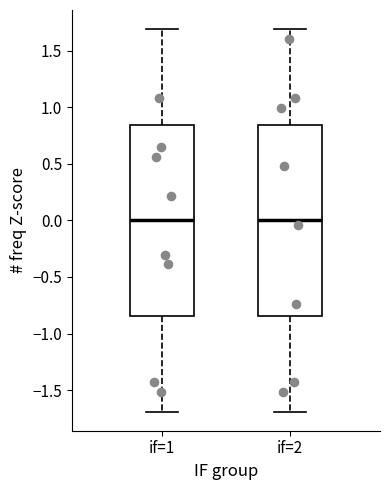

Reading left to right, read every box against the y-axis: the position of its median line, the range the box covers, and the ends of its whiskers. The values are not printed on the chart, so give them approximately, as read against the axis.

if=1: median 0.00, box -0.85 to 0.85, whiskers -1.70 to 1.70
if=2: median 0.00, box -0.85 to 0.85, whiskers -1.70 to 1.70